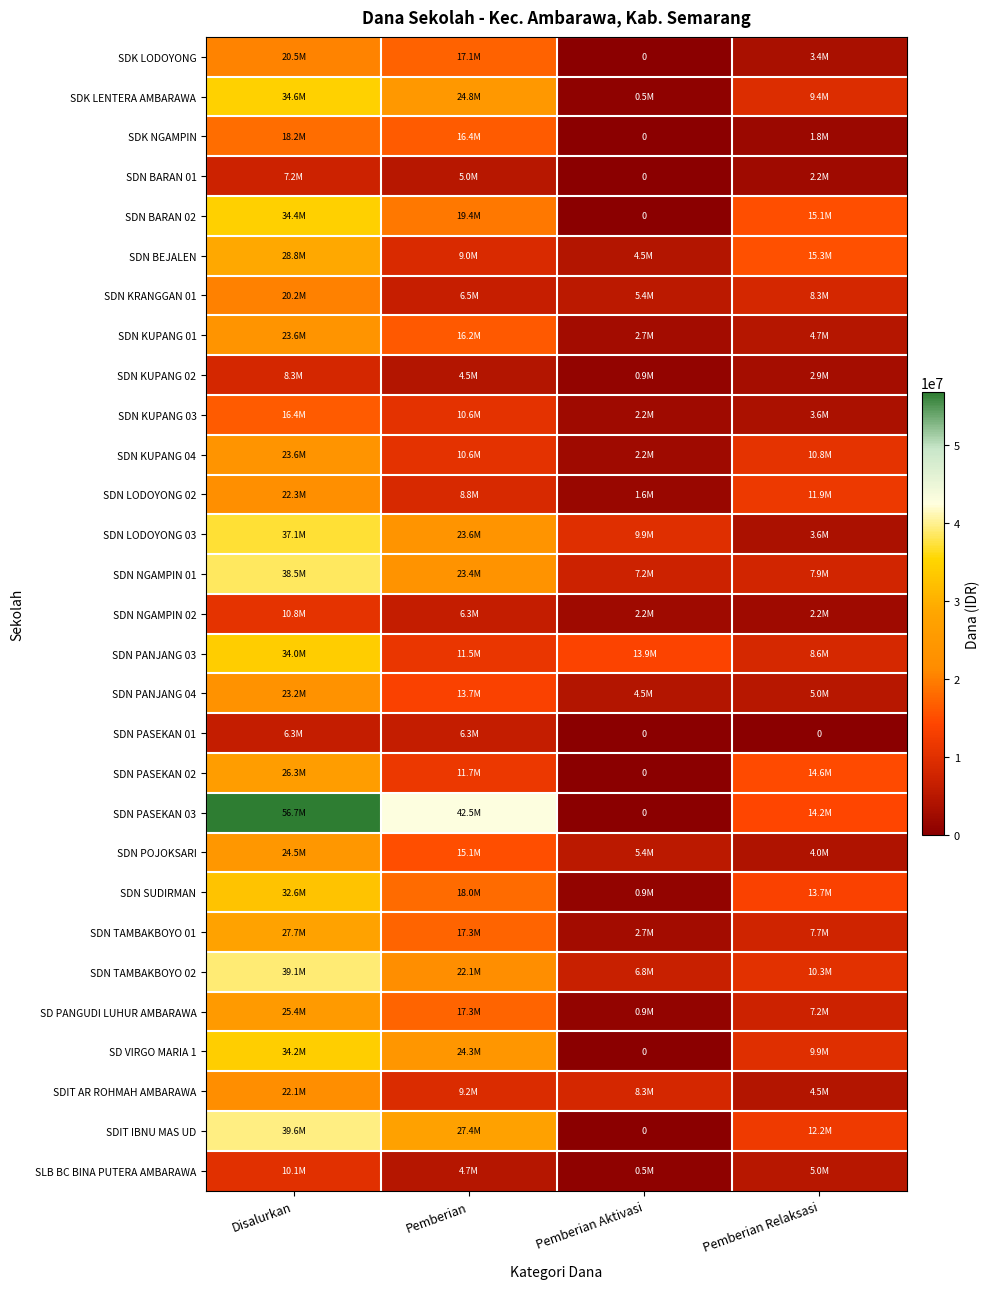

At which label is SDN KUPANG 02 closest to 4612500?

Pemberian